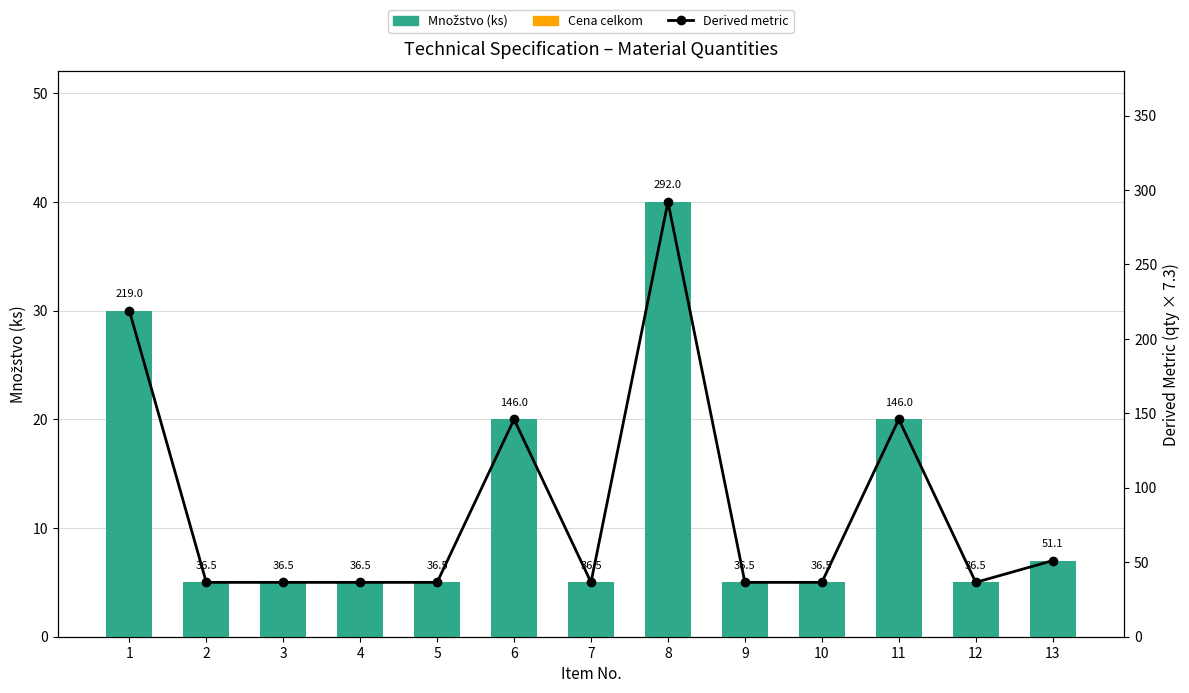

Is it true that Derived metric equals 36.5 at 7?

True